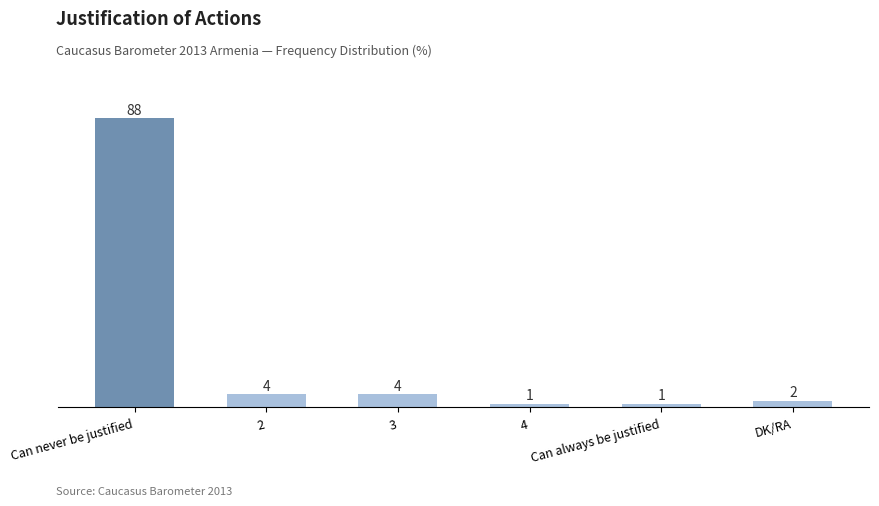

What is the sum of the values at 4 and Can never be justified?

89